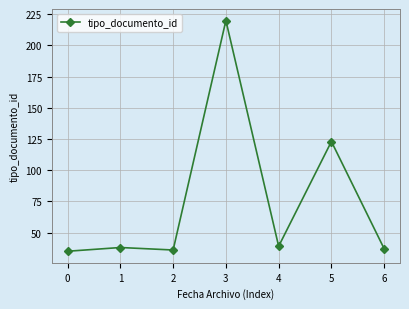

How many series are shown in this chart?

1